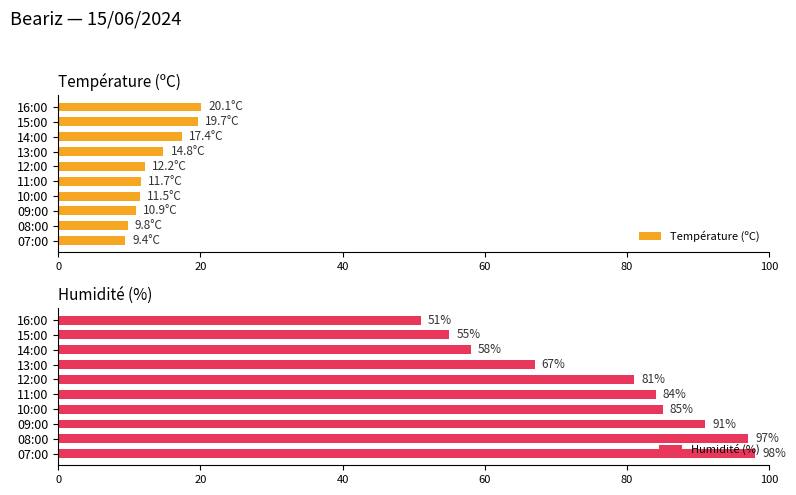

What is the average value of the Température (ºC) series?

13.8